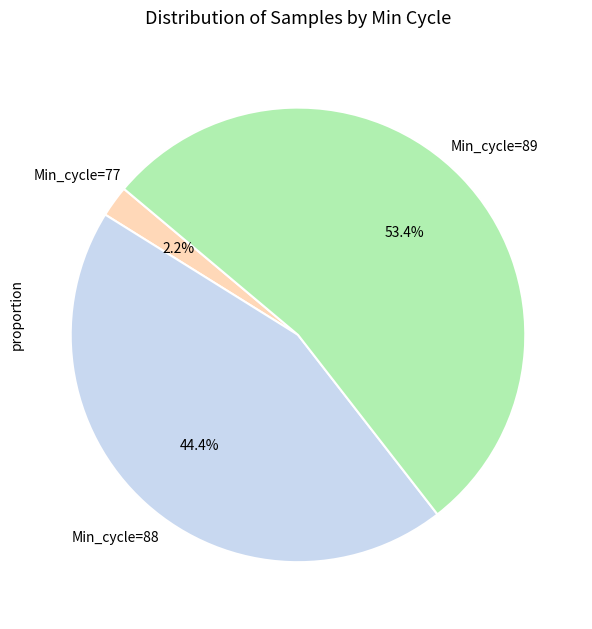

Is there any slice that represents more than half of the pie?

Yes